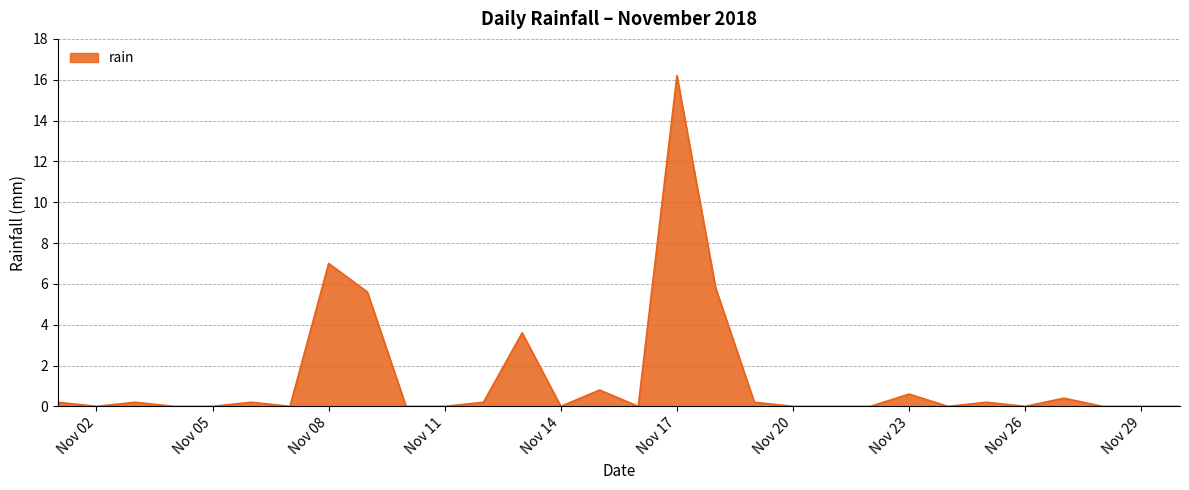

What is the maximum value shown in the chart?

16.2